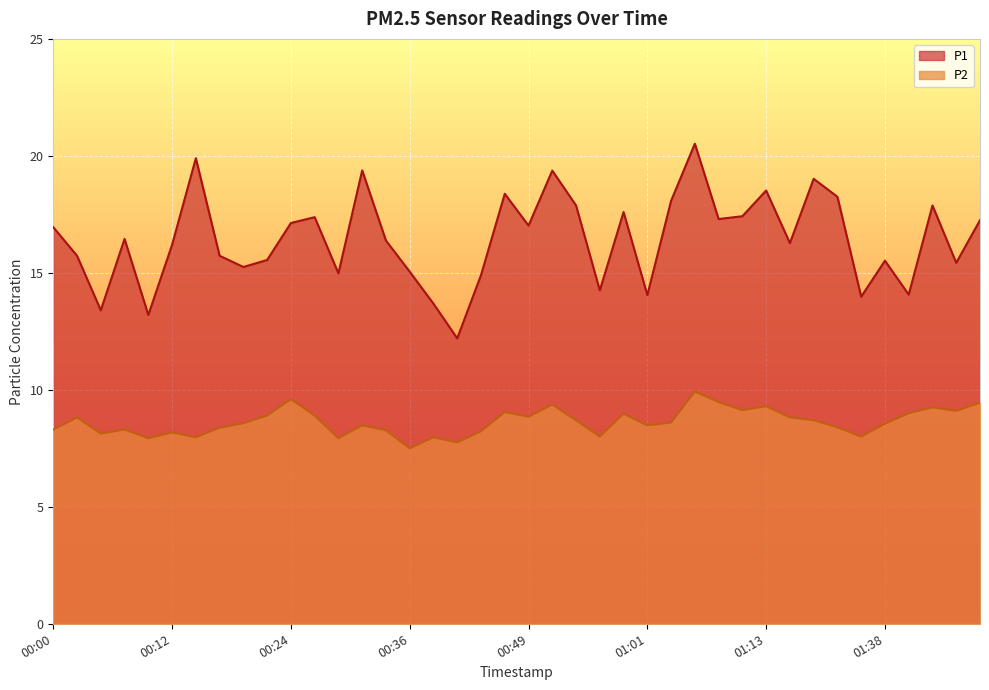

How many values in the P1 series exceed 16?

23